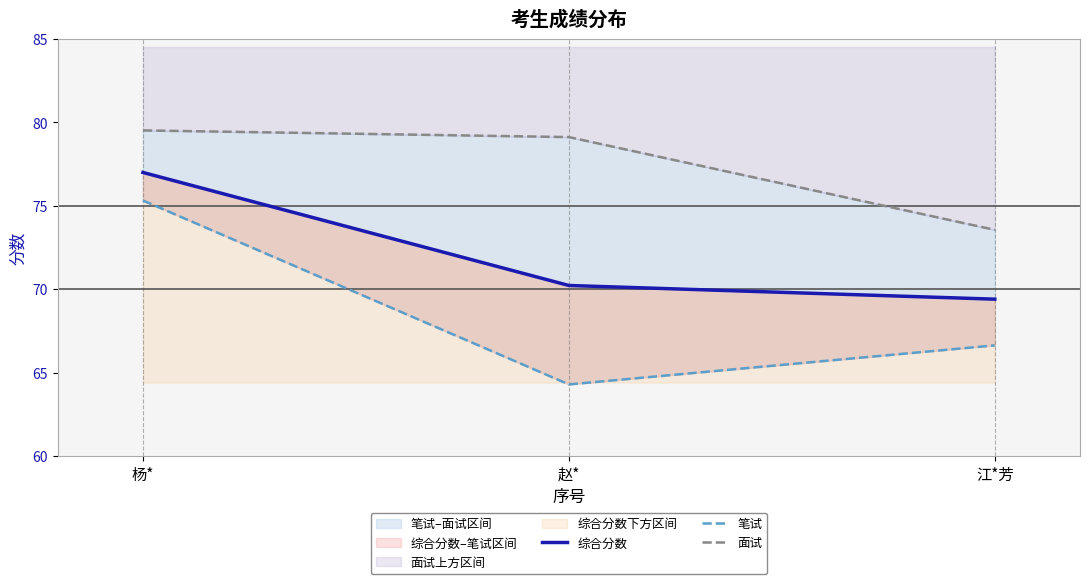

Where does the 综合分数 series first go above 70?

杨*